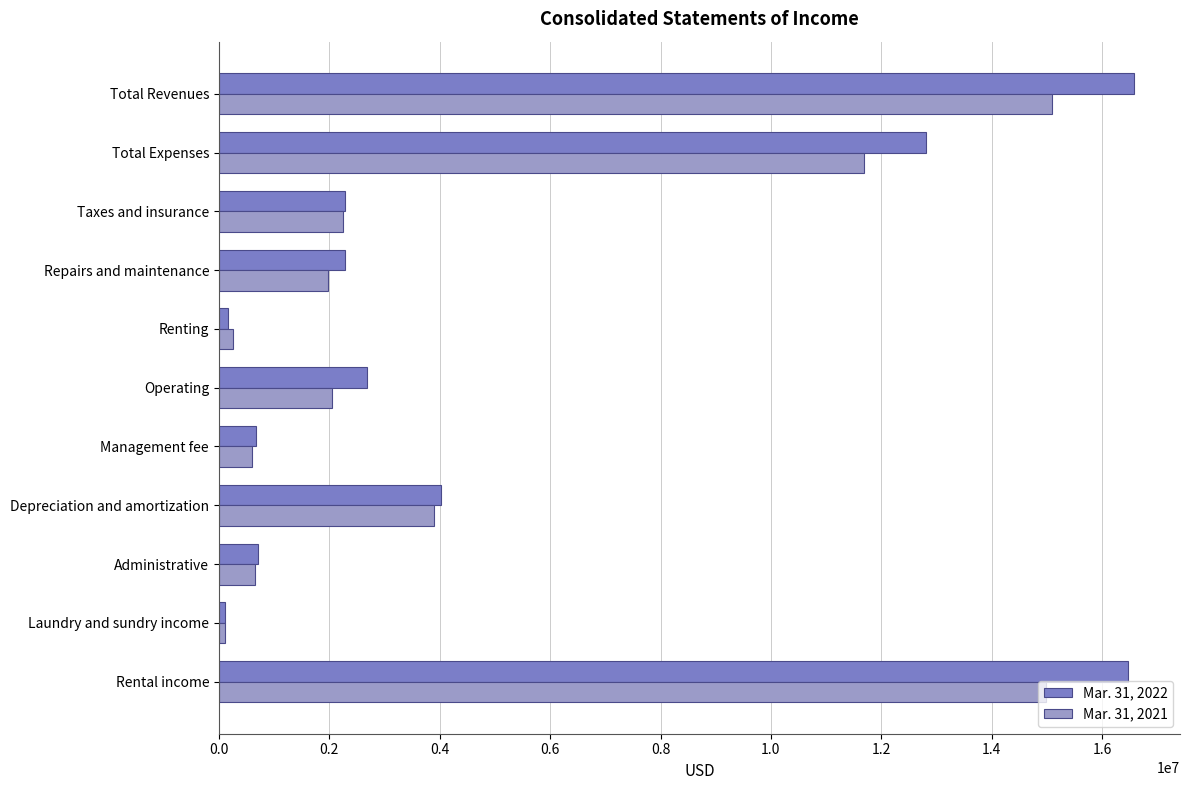

What is the sum of all Mar. 31, 2021 values?

53564878